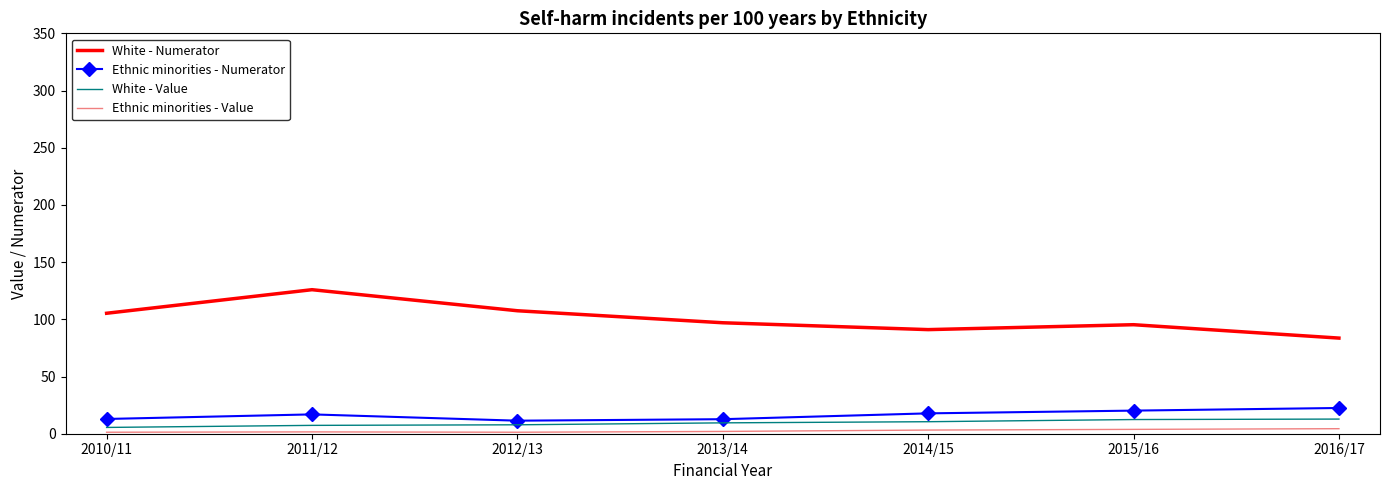

Where is the first local minimum for White - Numerator?

2014/15